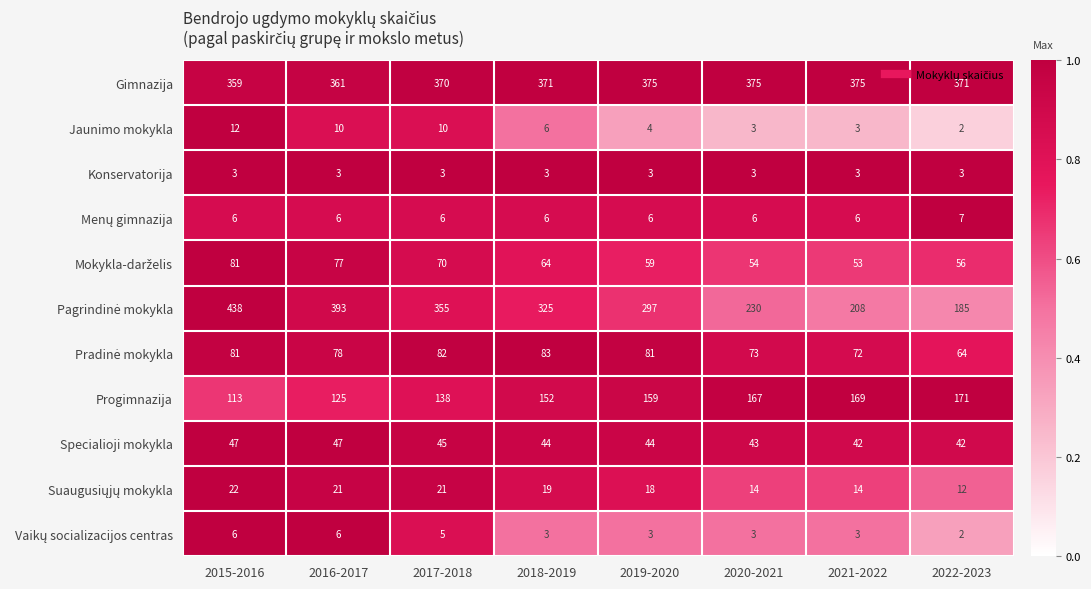

The Jaunimo mokykla series shows 10 at 2016-2017. True or false?

True